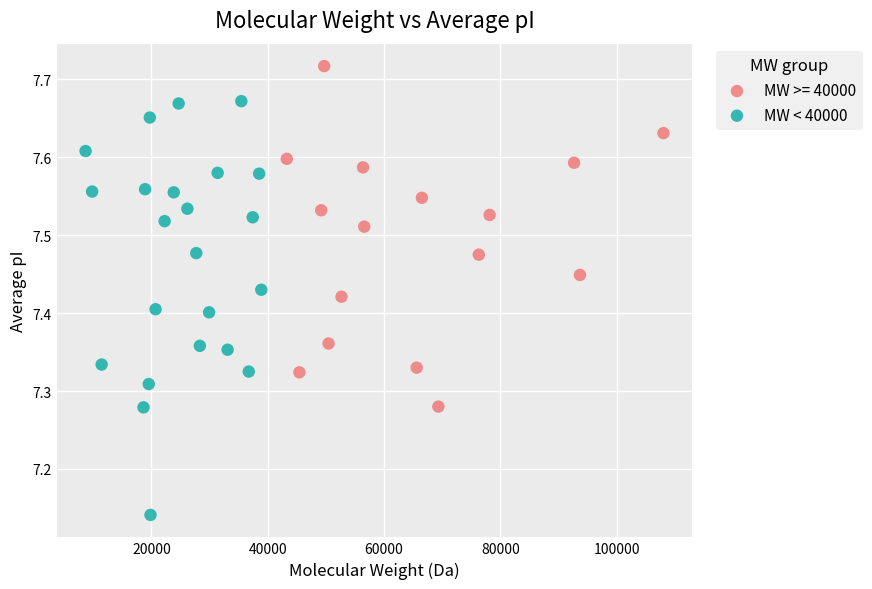

Which series reaches the maximum Y coordinate?

MW >= 40000